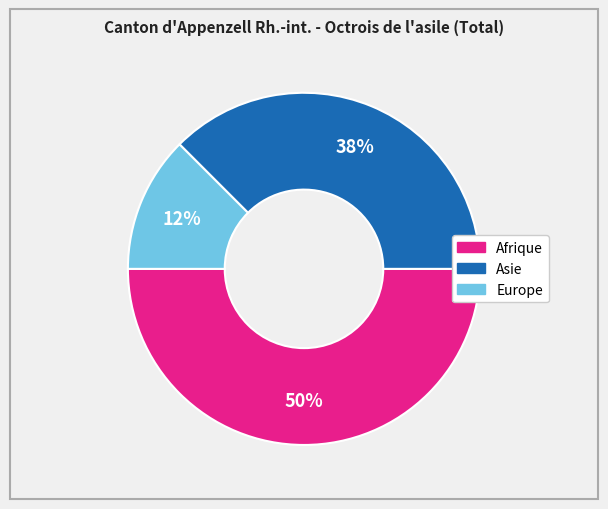

What is the largest slice in the pie chart?

Afrique